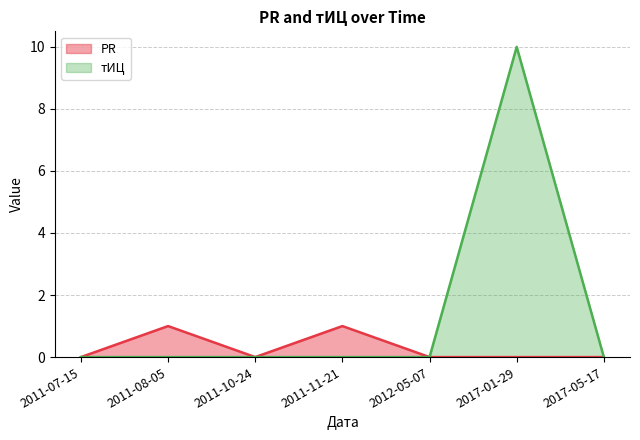

The value of тИЦ at 2012-05-07 is 7. True or false?

False